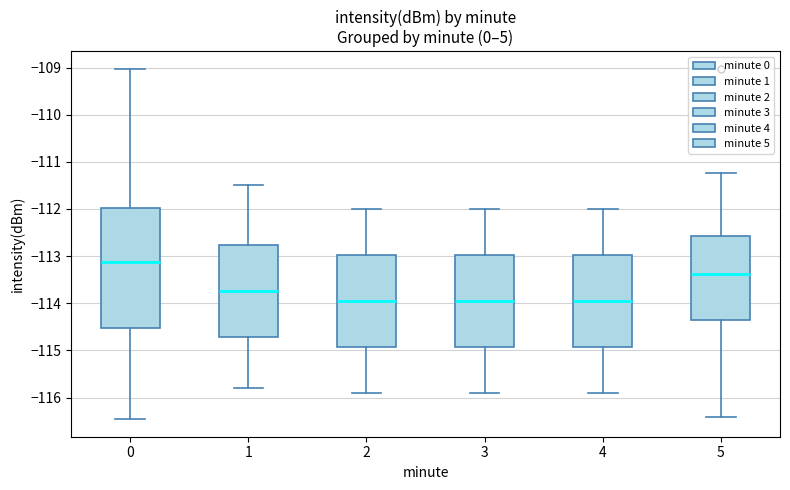

Reading left to right, read every box against the y-axis: the position of its median line, the range the box covers, and the ends of its whiskers. The values are not printed on the chart, so give them approximately, as read against the axis.

0: median -113.1, box -114.5 to -112.0, whiskers -116.5 to -109.0
1: median -113.7, box -114.7 to -112.8, whiskers -115.8 to -111.5
2: median -113.9, box -114.9 to -113.0, whiskers -115.9 to -112.0
3: median -113.9, box -114.9 to -113.0, whiskers -115.9 to -112.0
4: median -113.9, box -114.9 to -113.0, whiskers -115.9 to -112.0
5: median -113.4, box -114.3 to -112.6, whiskers -116.4 to -111.2